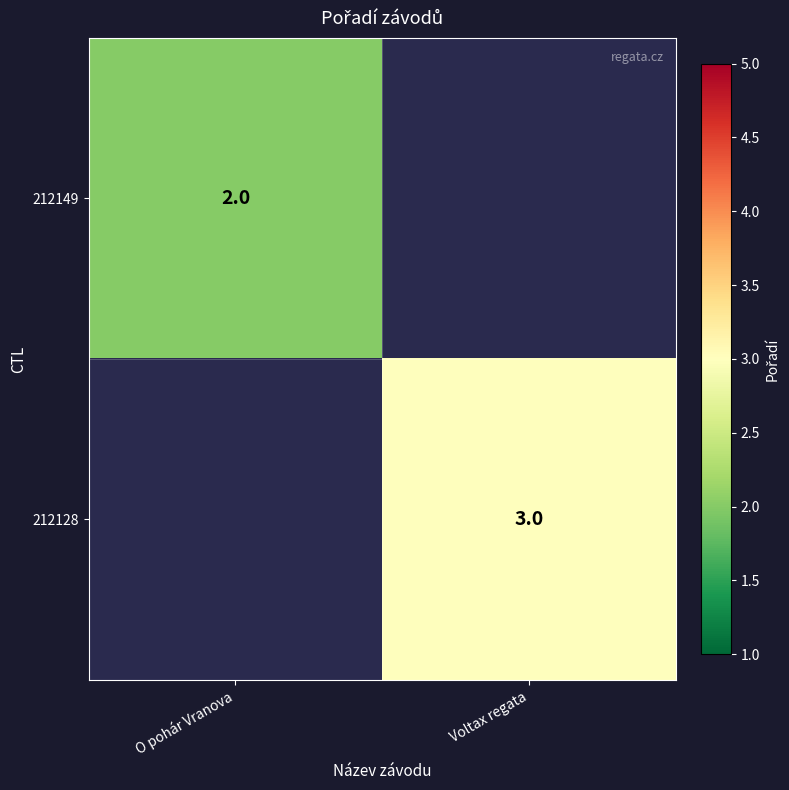

The value of 212149 at O pohár Vranova is 2. True or false?

True